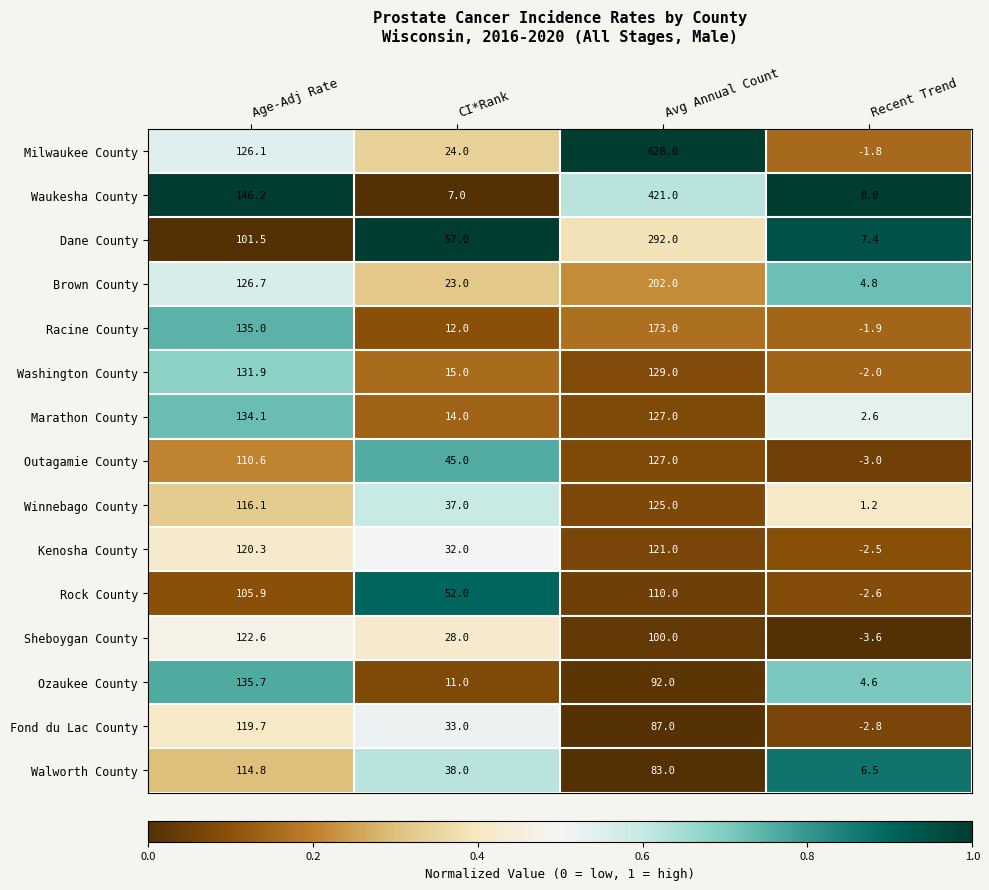

List the series in order of their peak value, lowest first.

Rock County, Walworth County, Fond du Lac County, Kenosha County, Sheboygan County, Winnebago County, Outagamie County, Washington County, Marathon County, Ozaukee County, Racine County, Brown County, Dane County, Waukesha County, Milwaukee County